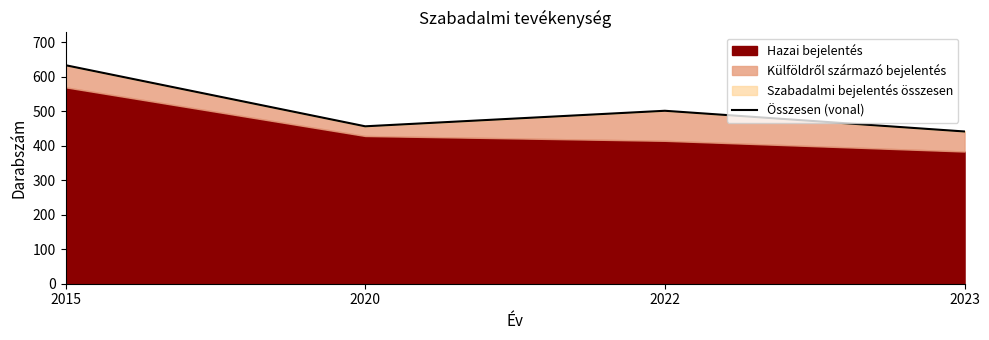

Reading left to right, extract all data points from this chart.

2015=633	2020=456	2022=501	2023=441